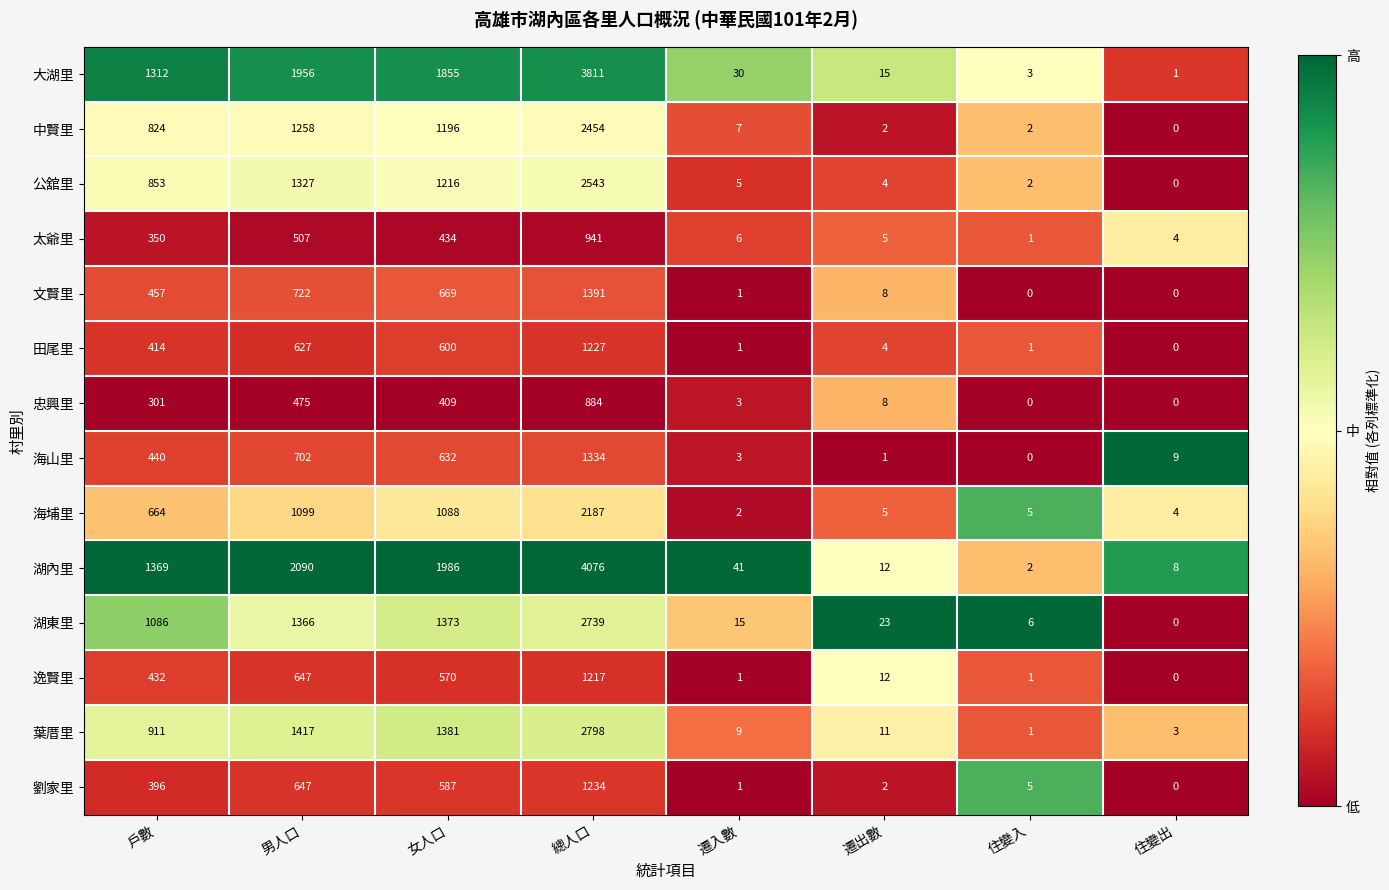

List the series in order of their peak value, highest first.

湖內里, 大湖里, 葉厝里, 湖東里, 公舘里, 中賢里, 海埔里, 文賢里, 海山里, 劉家里, 田尾里, 逸賢里, 太爺里, 忠興里